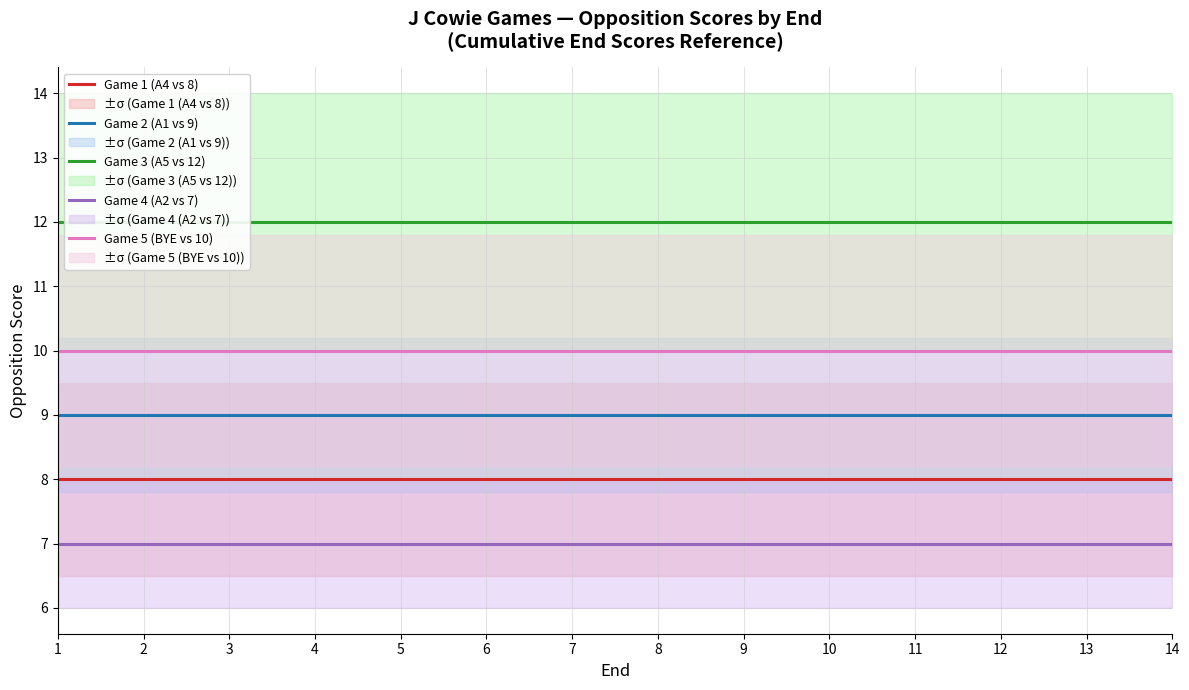

List the series in order of their overall mean, lowest first.

Game 4 (A2 vs 7), Game 1 (A4 vs 8), Game 2 (A1 vs 9), Game 5 (BYE vs 10), Game 3 (A5 vs 12)